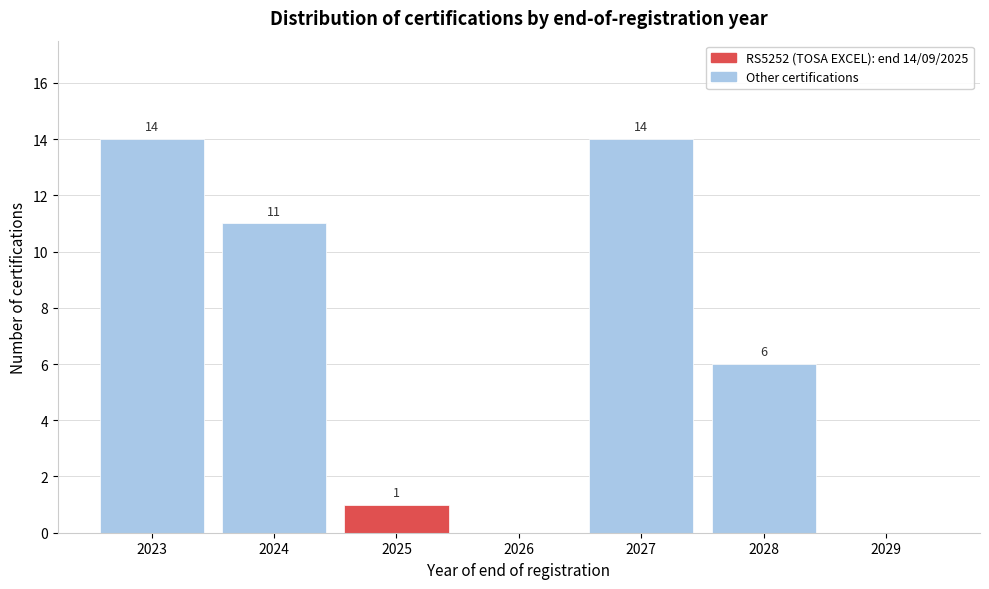

Reading right to left, list all the values displayed in this chart.

2029=0	2028=6	2027=14	2026=0	2025=1	2024=11	2023=14